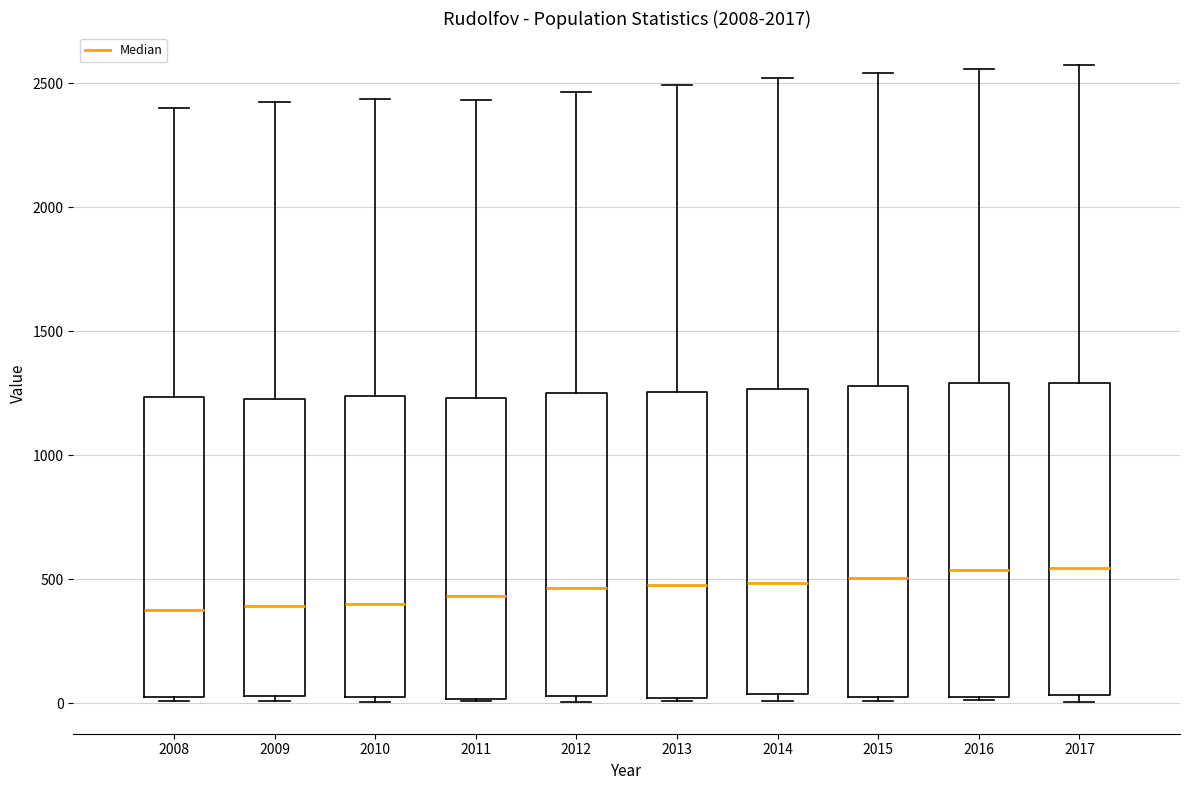

Reading left to right, read every box against the y-axis: the position of its median line, the range the box covers, and the ends of its whiskers. The values are not printed on the chart, so give them approximately, as read against the axis.

2008: median 400, box 0 to 1250, whiskers 0 (just below the box's lower edge) to 2400
2009: median 400, box 50 to 1250, whiskers 0 to 2400
2010: median 400, box 50 to 1250, whiskers 0 to 2450
2011: median 450, box 0 to 1250, whiskers 0 to 2450
2012: median 450, box 50 to 1250, whiskers 0 to 2450
2013: median 500, box 0 to 1250, whiskers 0 to 2500
2014: median 500, box 50 to 1250, whiskers 0 to 2500
2015: median 500, box 0 to 1300, whiskers 0 (just below the box's lower edge) to 2550
2016: median 550, box 50 to 1300, whiskers 0 to 2550
2017: median 550, box 50 to 1300, whiskers 0 to 2550